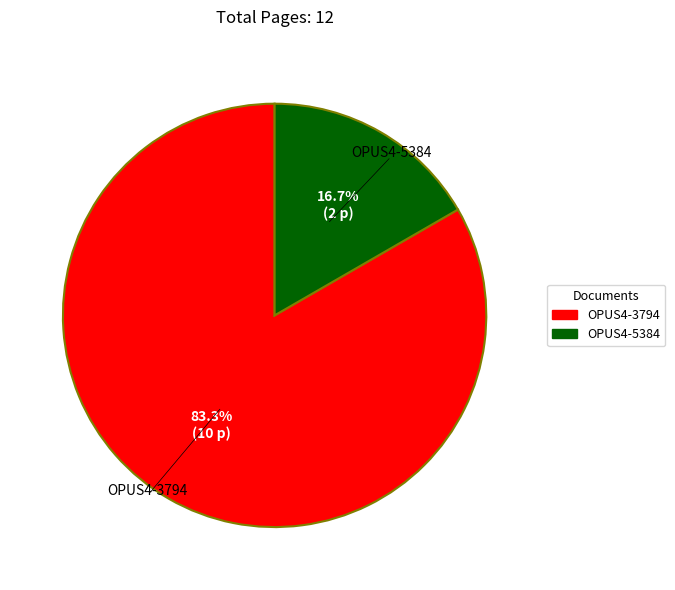

Combined, what portion of the pie is OPUS4-3794 and OPUS4-5384?

100.0%